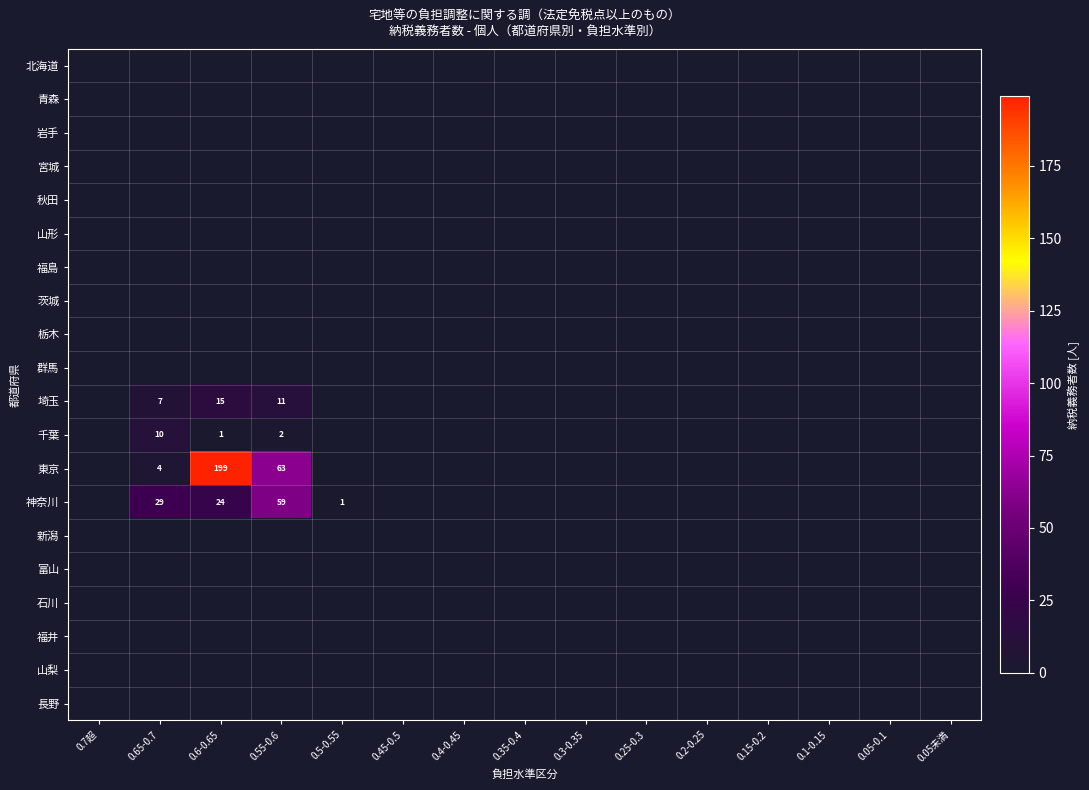

Which series has the widest spread of values?

東京